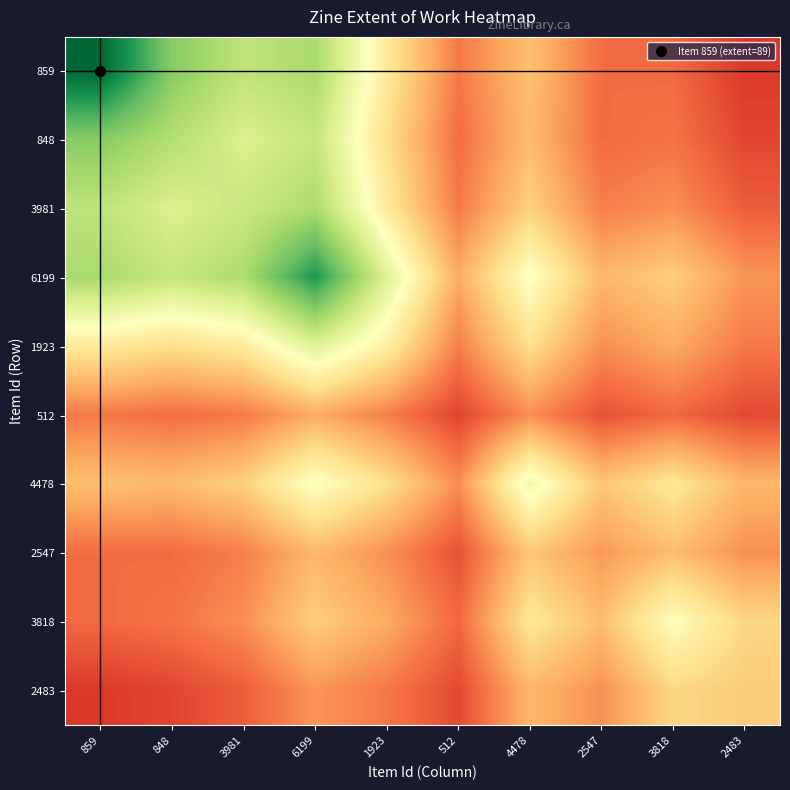

Between 6199 and 3981, which is larger?

6199